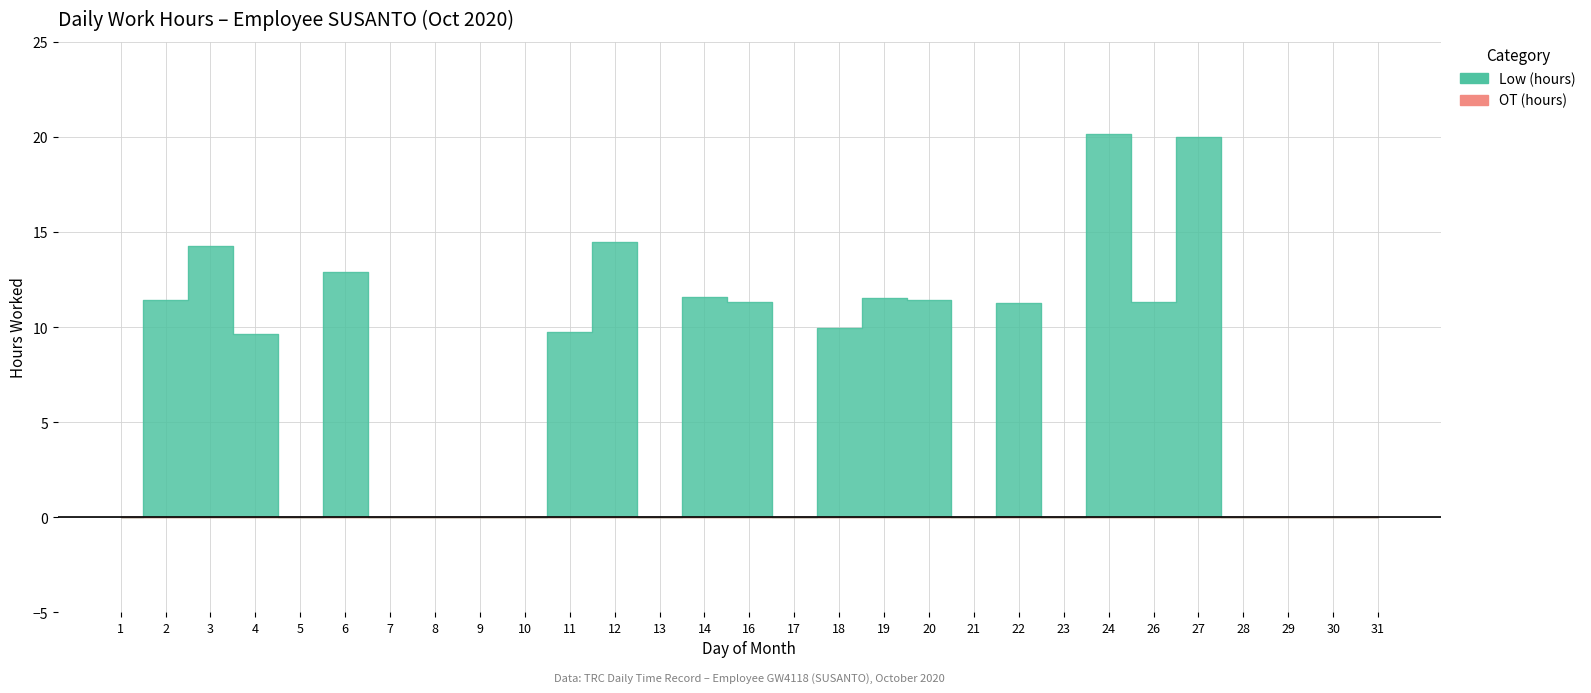

Count the number of categories in the chart.

29